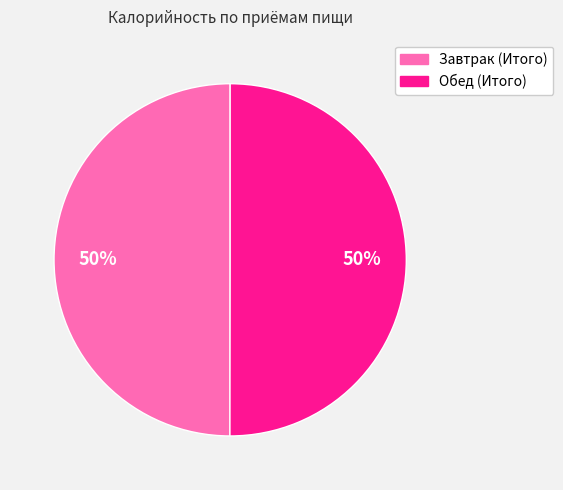

Approximately how many times larger is the value at Завтрак (Итого) compared to Обед (Итого)?

1.0